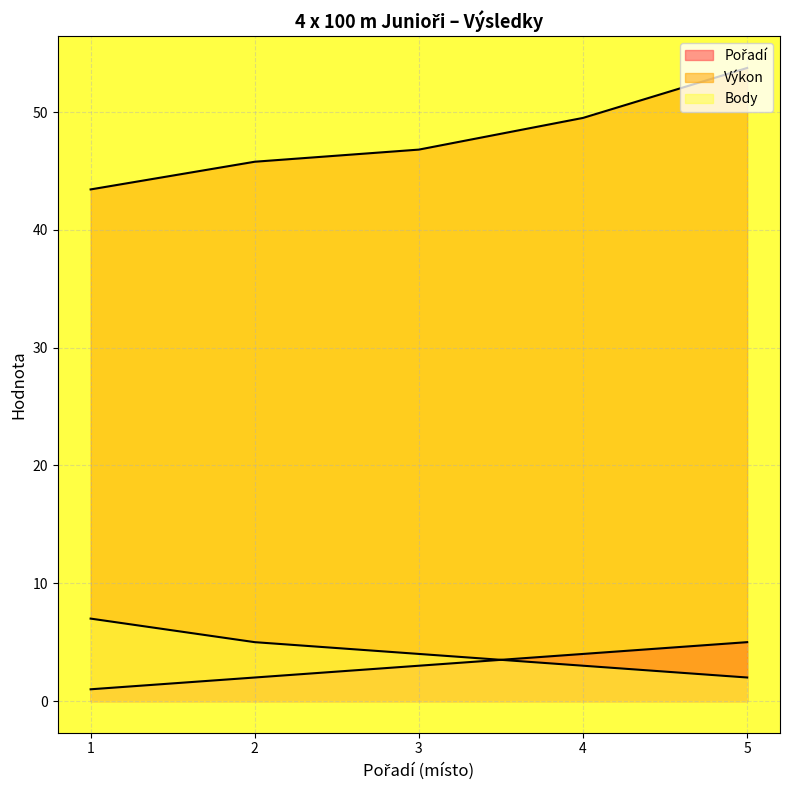

How many data points in Pořadí are above 3?

2